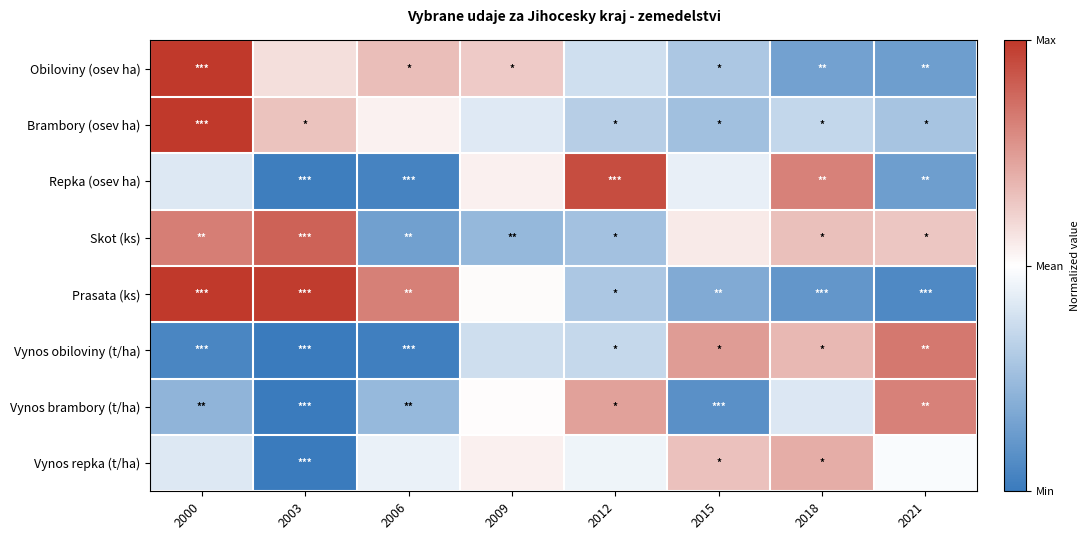

At which category does the chart reach its minimum across all series?

2003